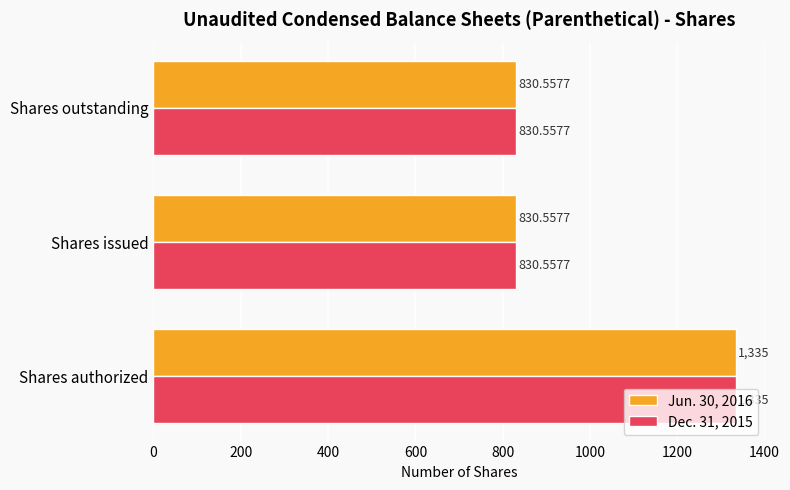

At which category is the sum across all series the highest?

Shares authorized